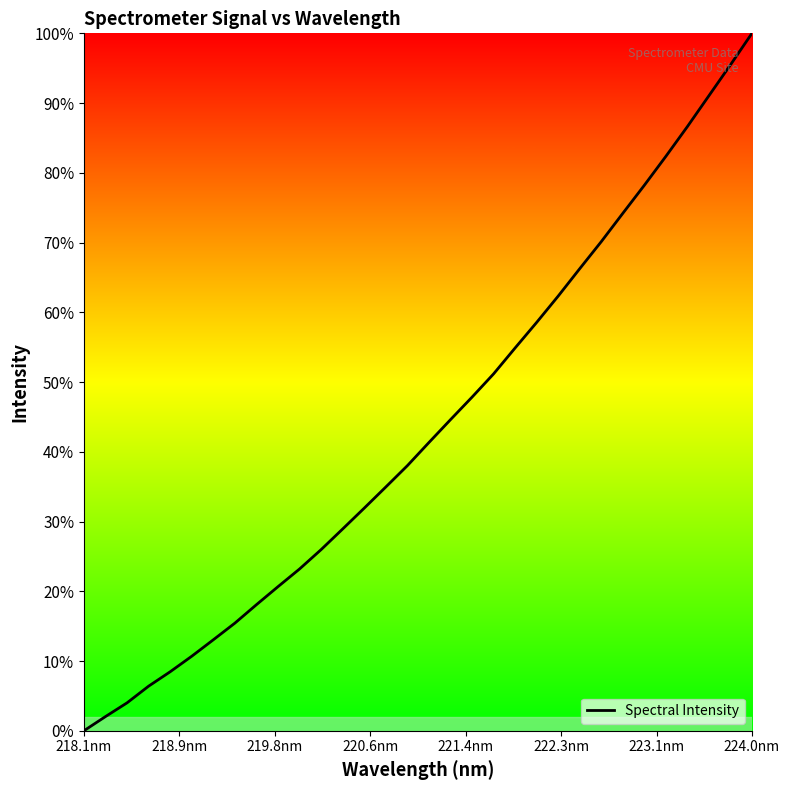

What is the greatest value displayed?

100.0